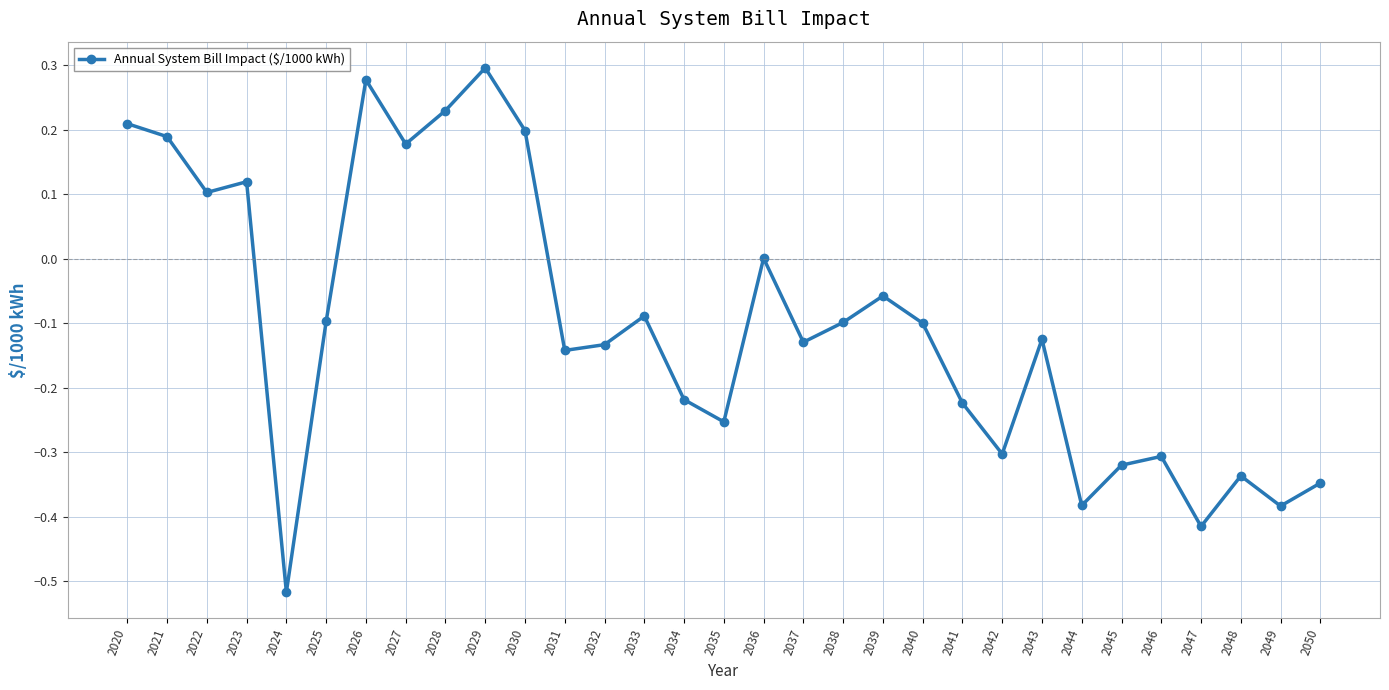

True or false: the data shows -0.2 at 2040.

False